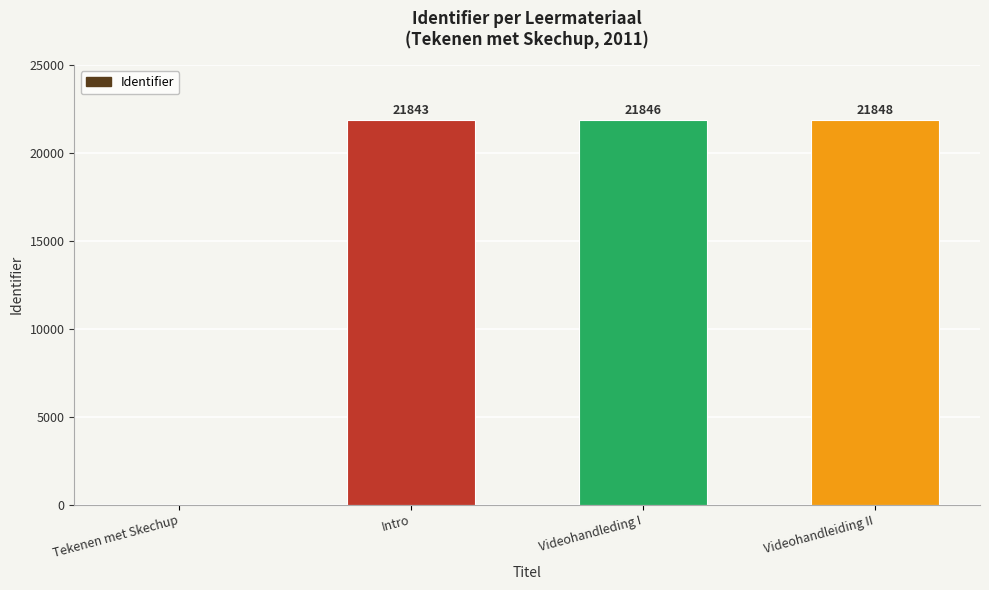

How many values are above zero?

3